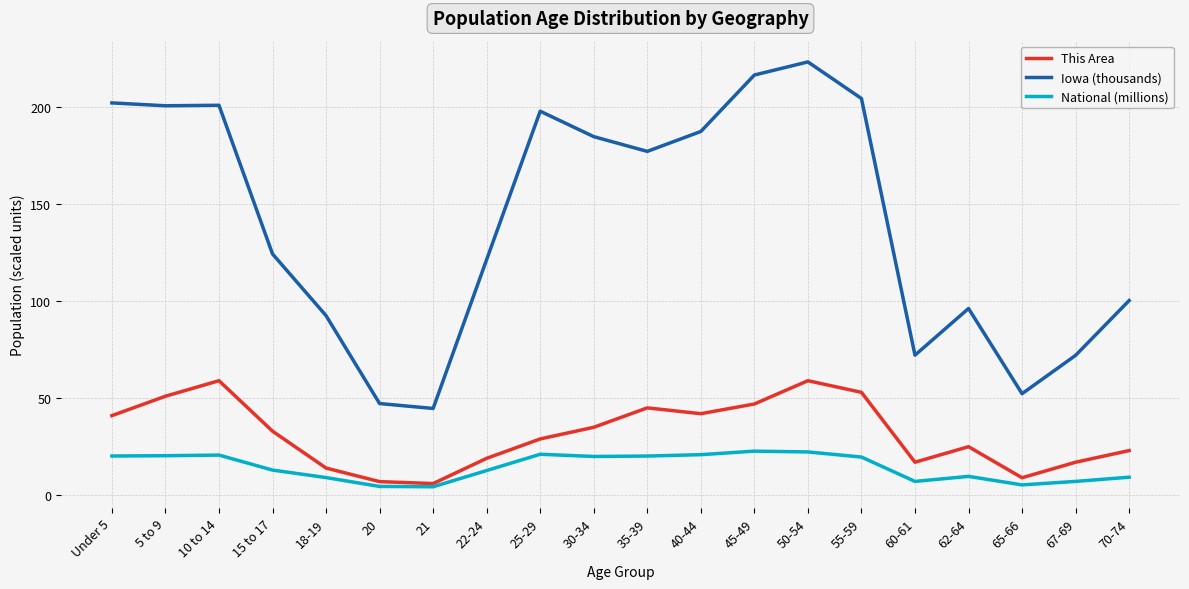

What is the difference between the maximum and minimum values in the National (millions) series?

18.4